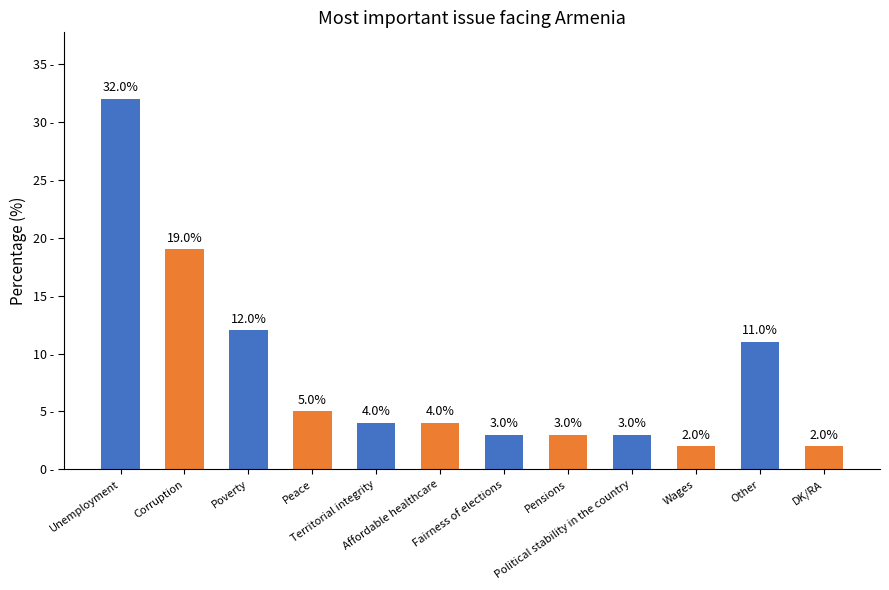

Which label corresponds to the largest value in the chart?

Unemployment